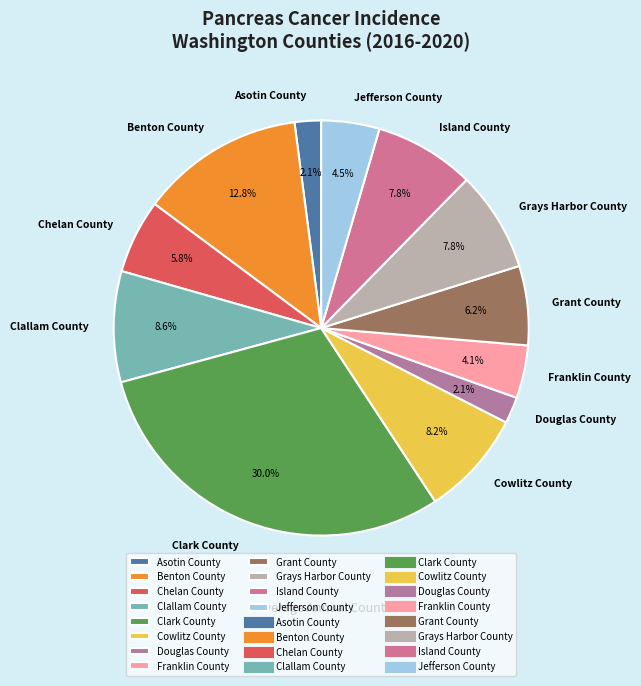

Which category has the biggest portion of the pie?

Clark County